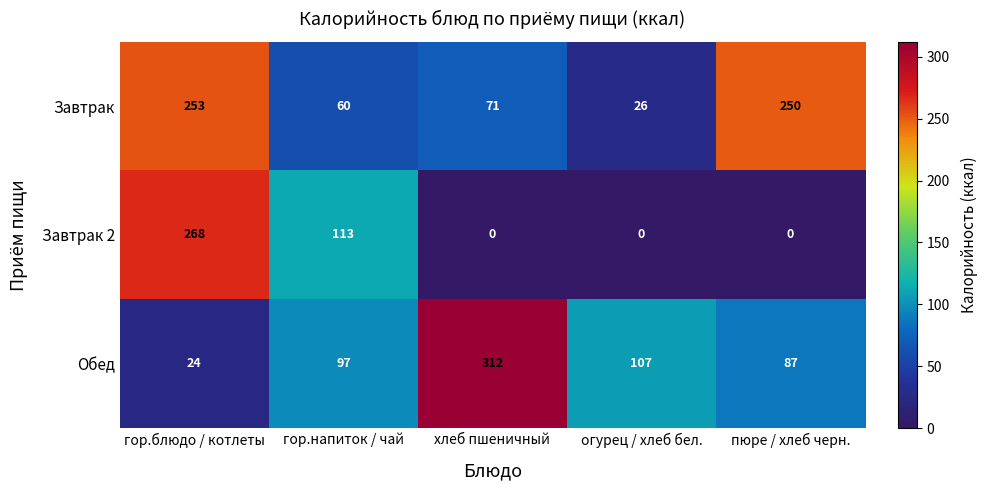

Is it true that Обед equals 56 at огурец / хлеб бел.?

False